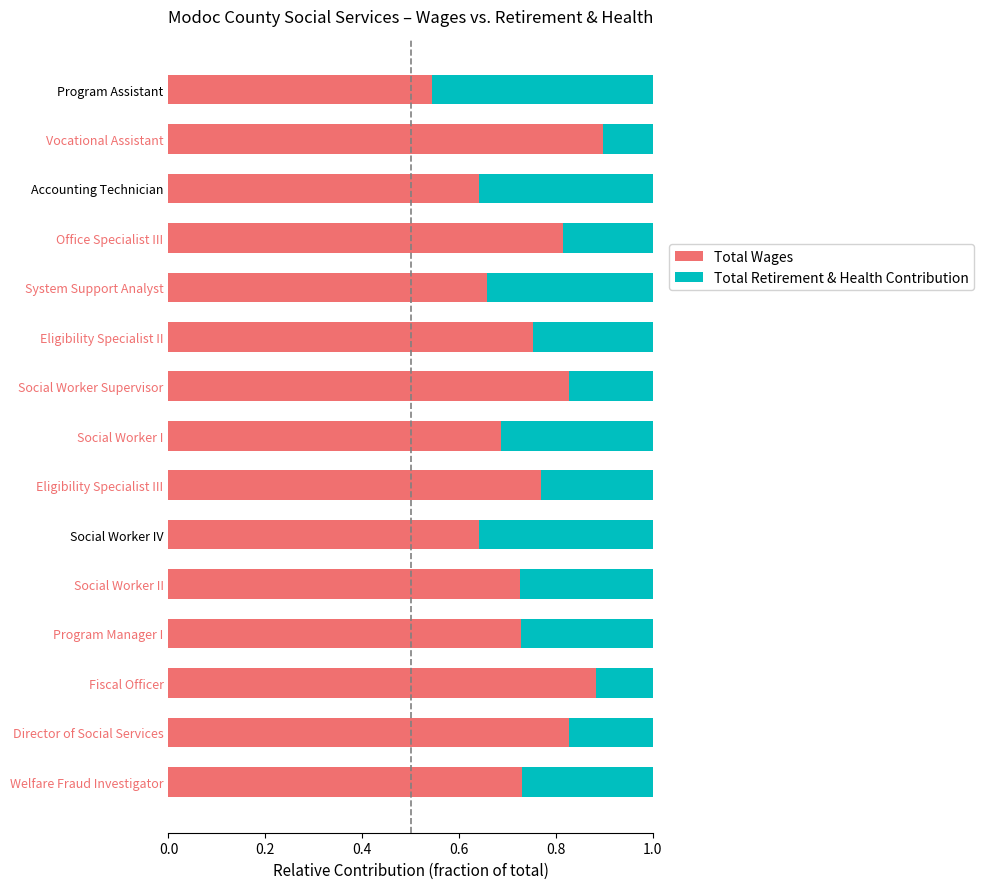

Count the number of categories in the chart.

15